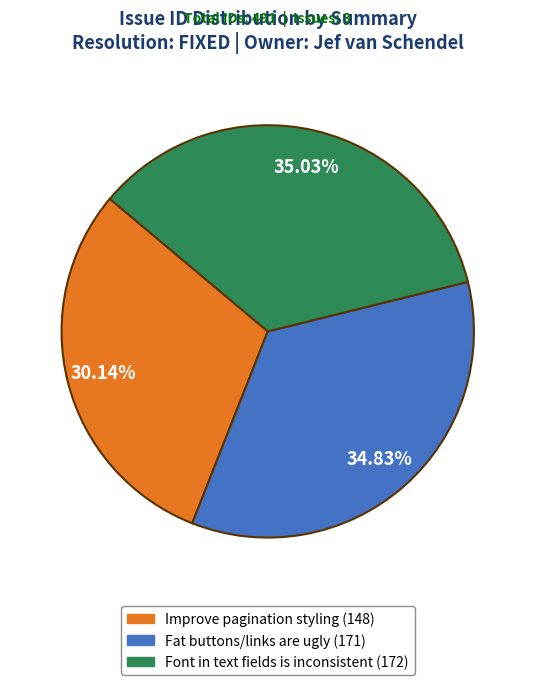

Combined, do Fat buttons/links are ugly and Font in text fields is inconsistent account for over 50%?

Yes